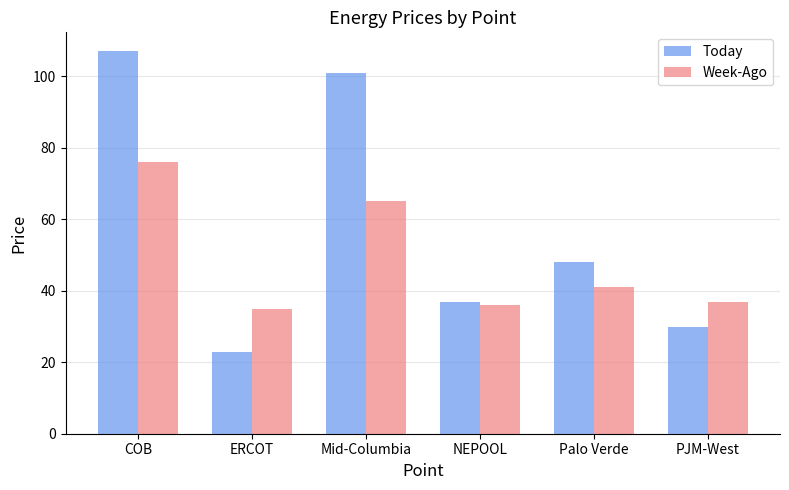

What is the lowest value of the Week-Ago series?

35